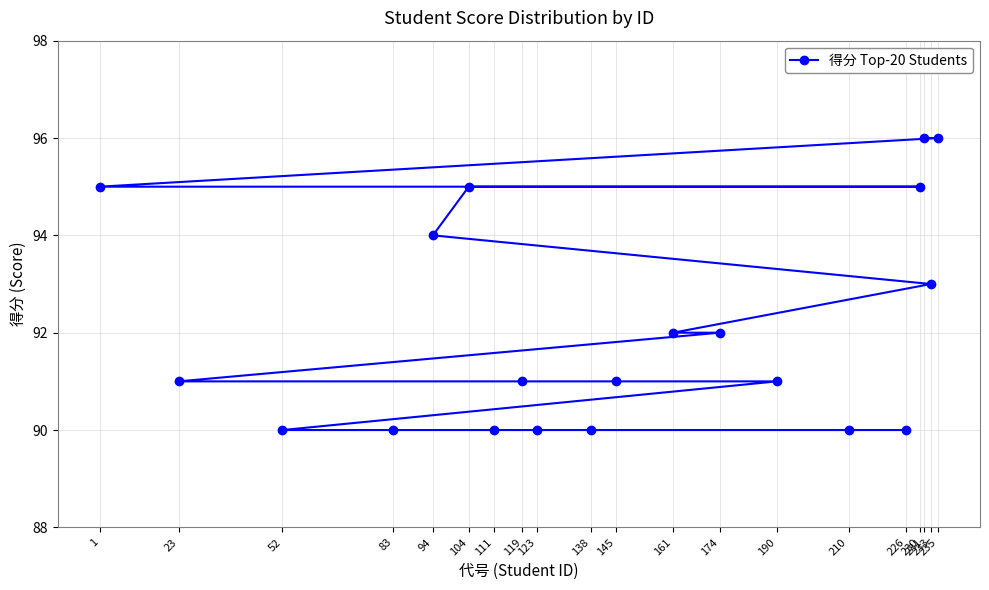

What is the value of the 6th point from the left?

95